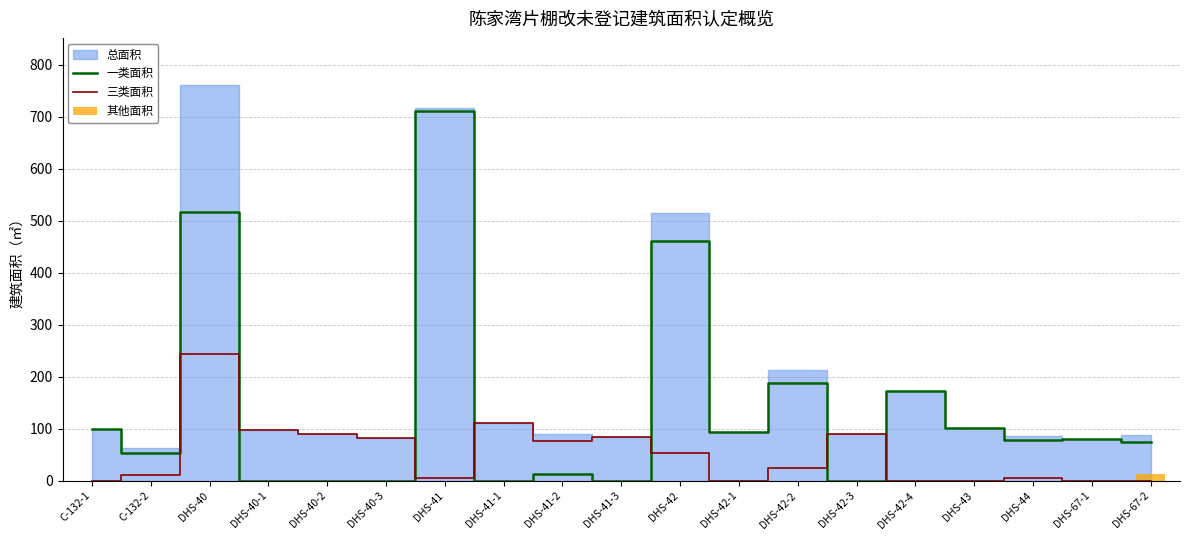

Which series has the widest spread of values?

一类面积